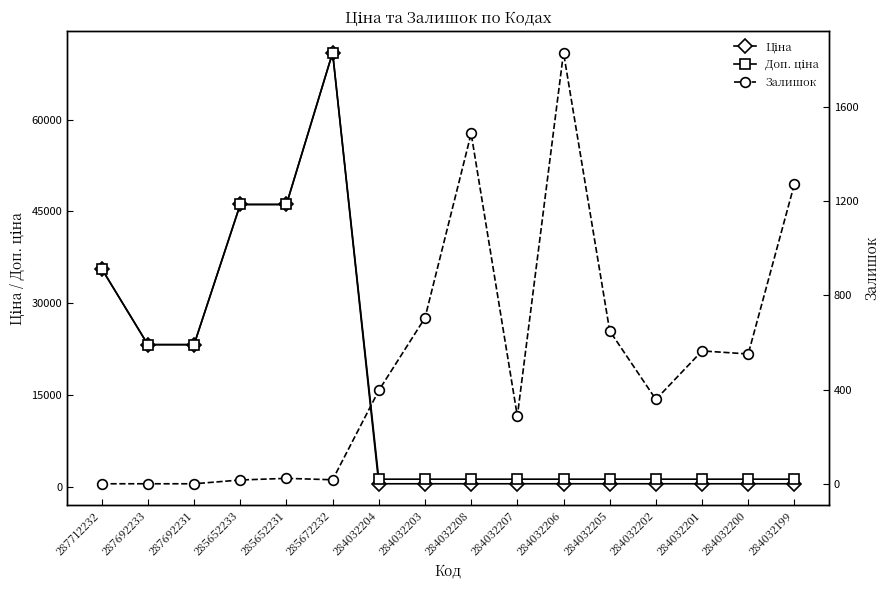

Which series has the largest range (max minus min)?

Ціна